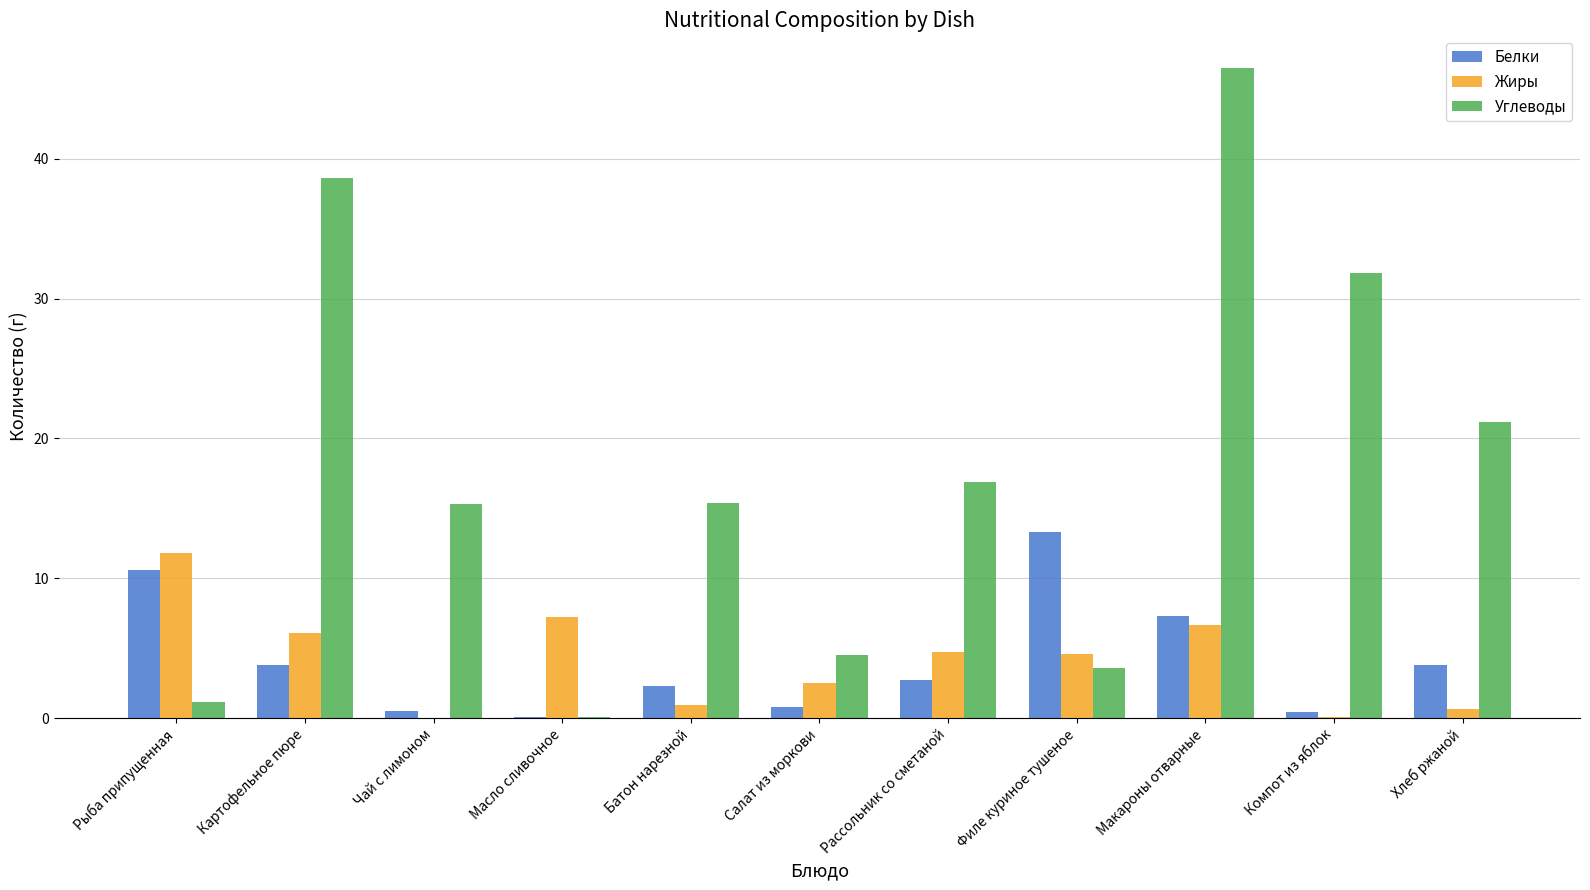

Which series has the widest spread of values?

Углеводы